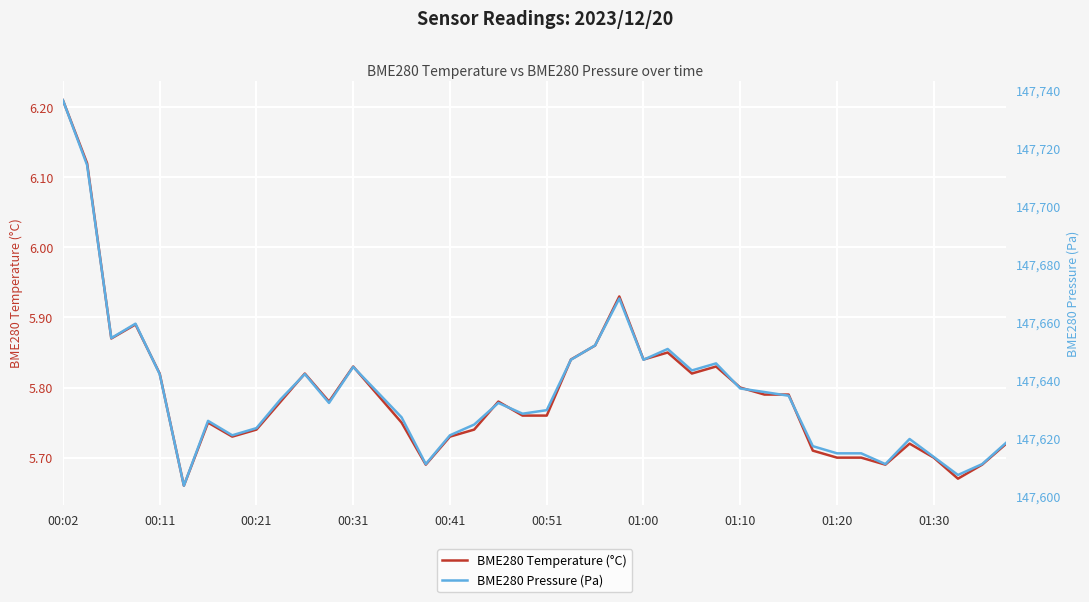

The BME280 Pressure (Pa) series shows 38650.1 at 00:02. True or false?

False